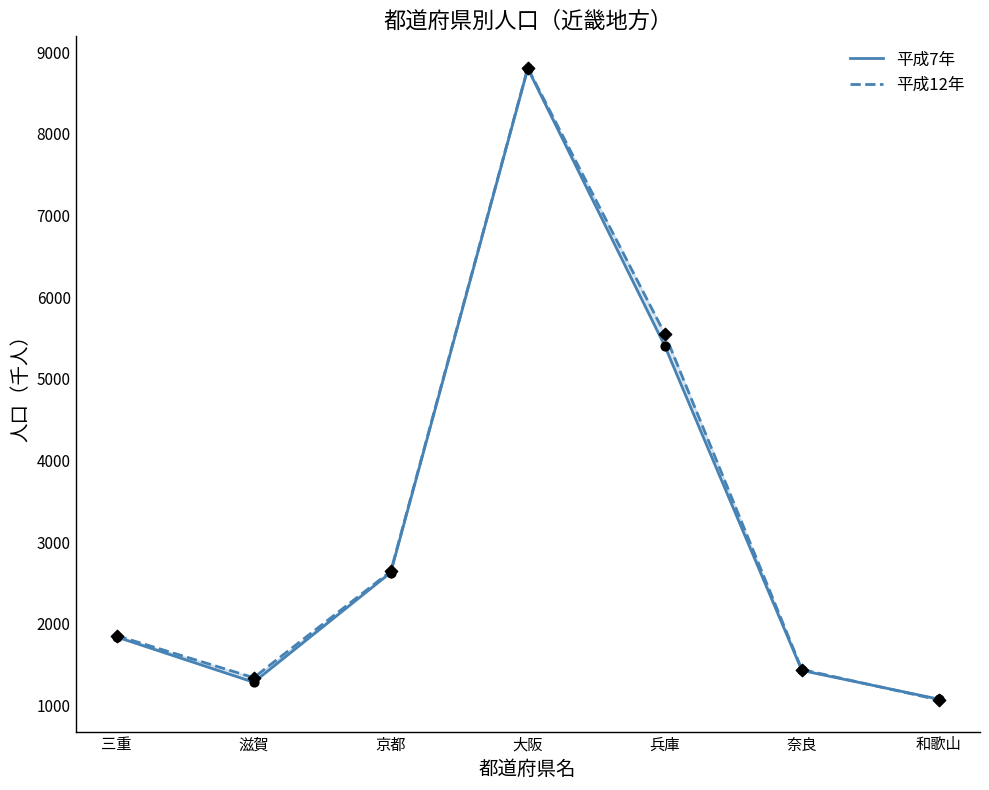

Which series has the largest Y range (max minus min)?

平成12年